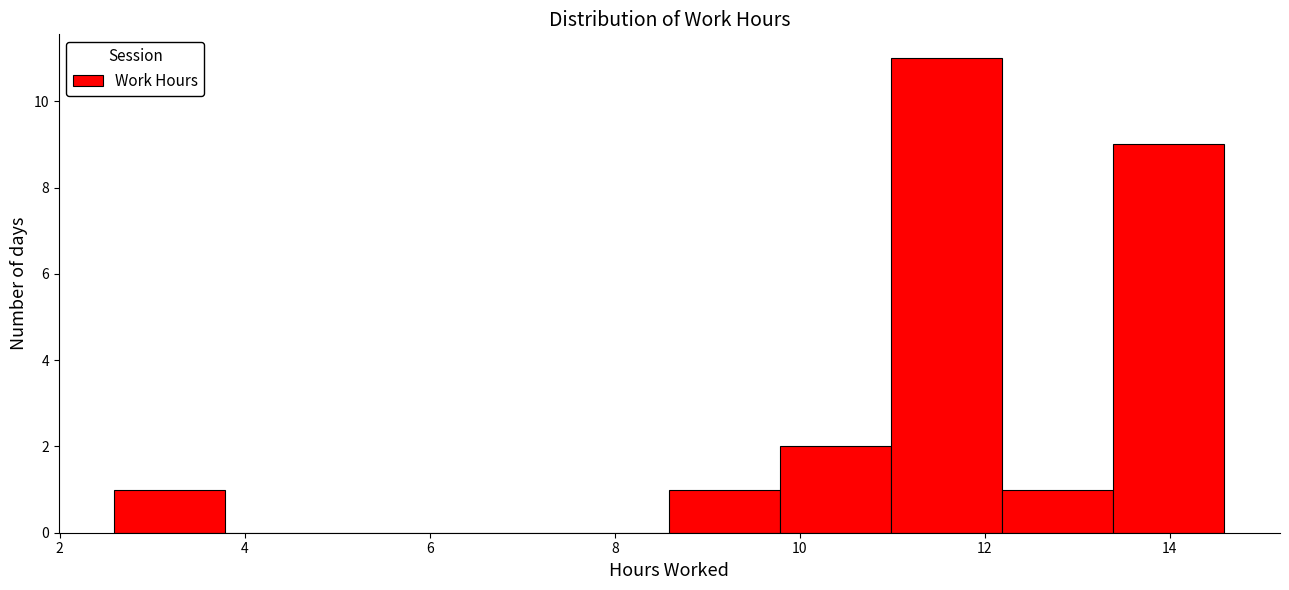

What is the height of the bar covering 2.6 to 3.8 on the x-axis? Neither the bar edges nor the heights are printed on the chart, so give them approximately, as read against the axes.

1